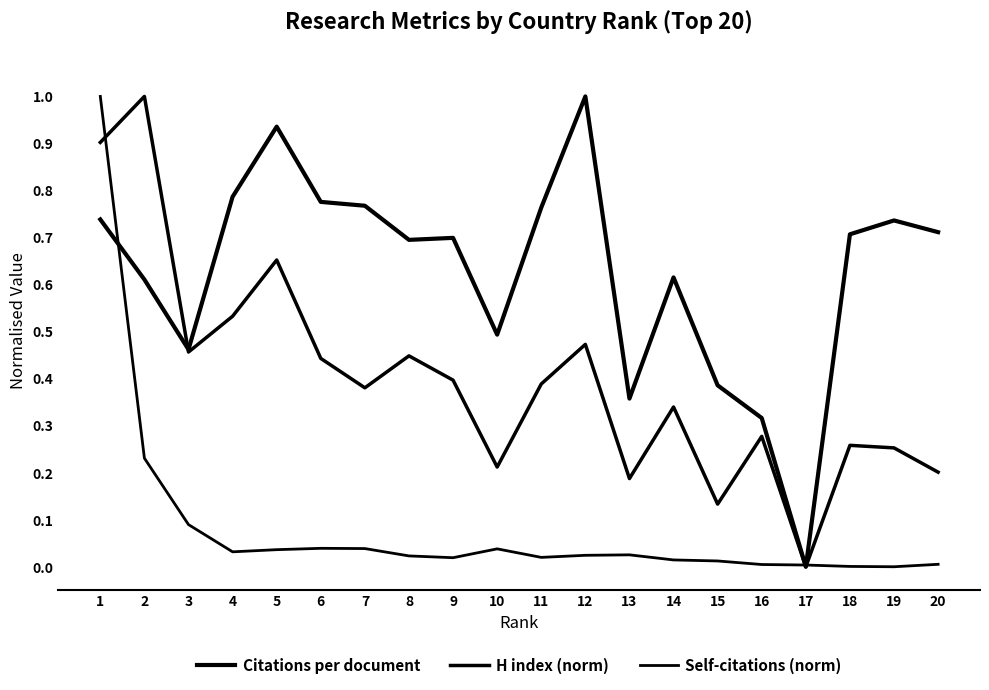

Does the chart display data point markers on the line(s)?

No